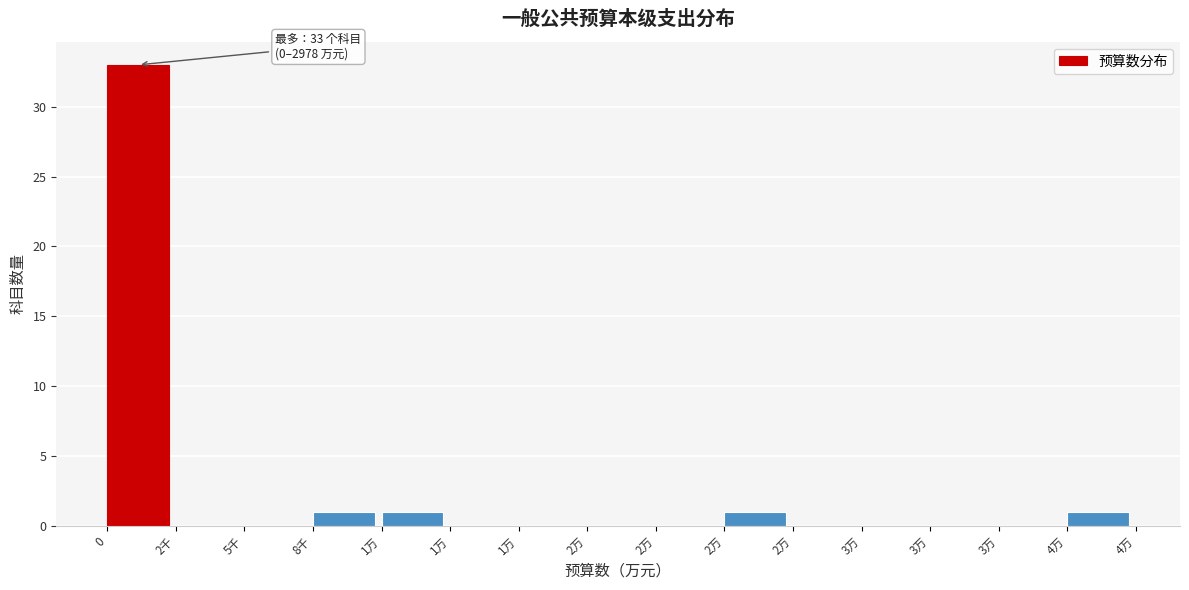

Are the bars horizontal?

No